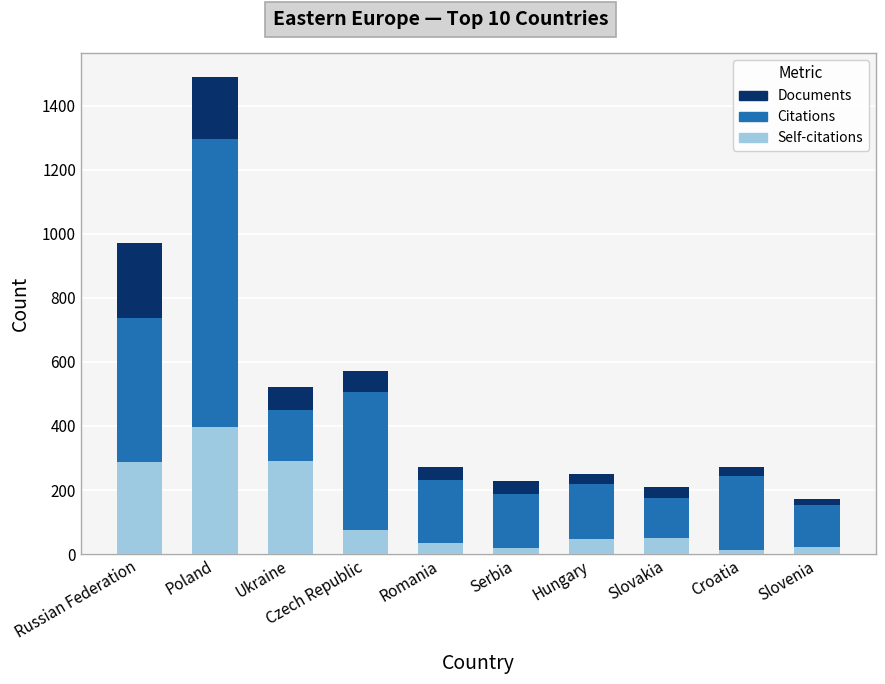

At which category is the sum across all series the highest?

Poland